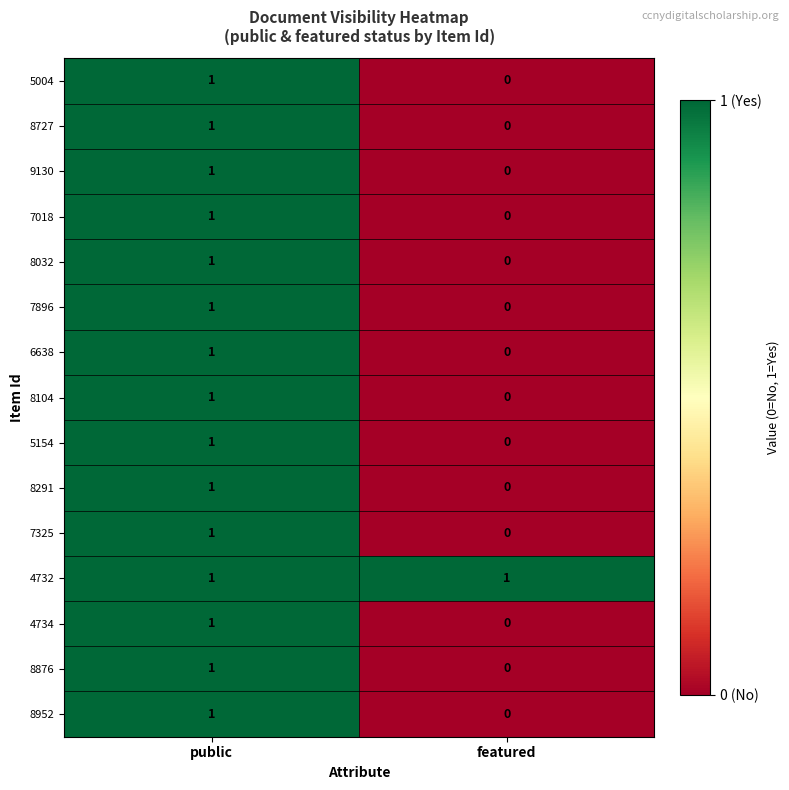

At how many categories does at least one series exceed 0?

2